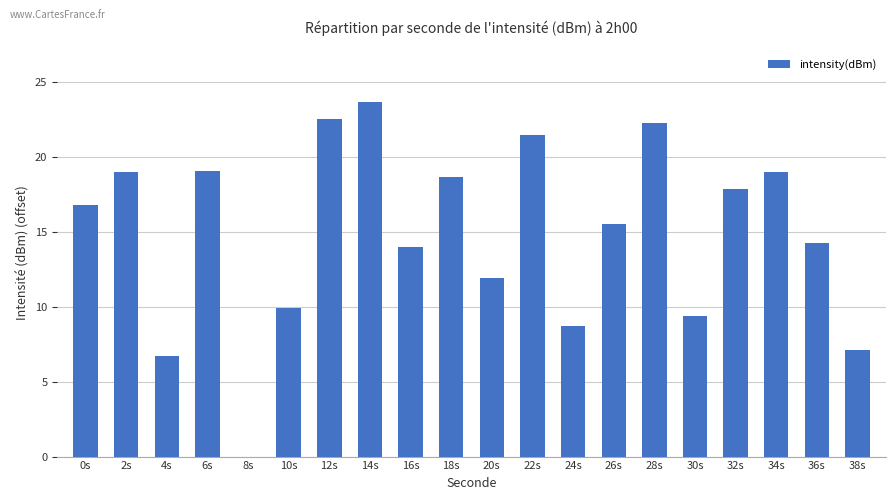

At which label does the data first exceed 16?

0s